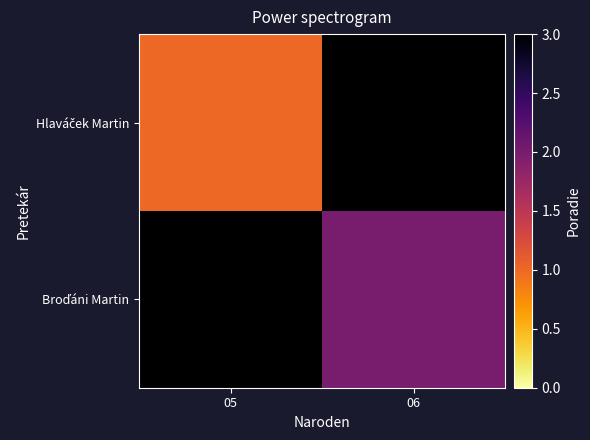

Is it true that Broďáni Martin equals 2.0 at 06?

True